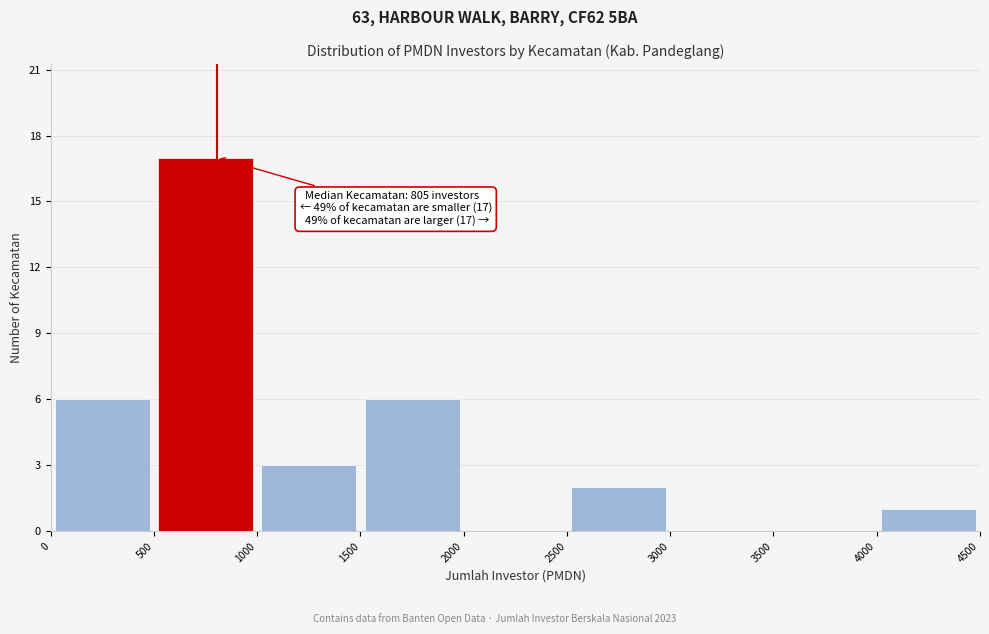

Over which range of the x-axis is the bar tallest?

500 to 1000